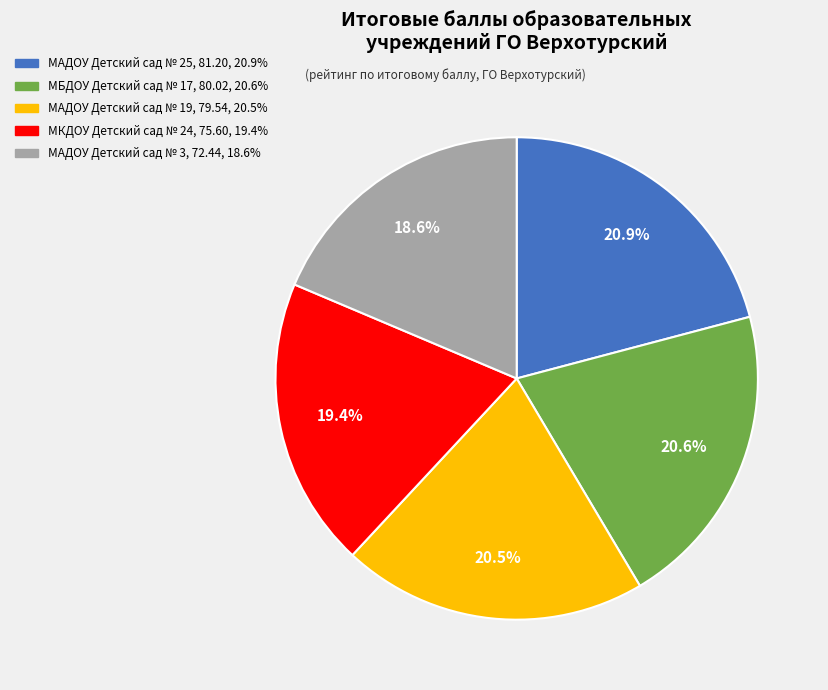

Does МАДОУ Детский сад № 19 represent more than half of the total?

No